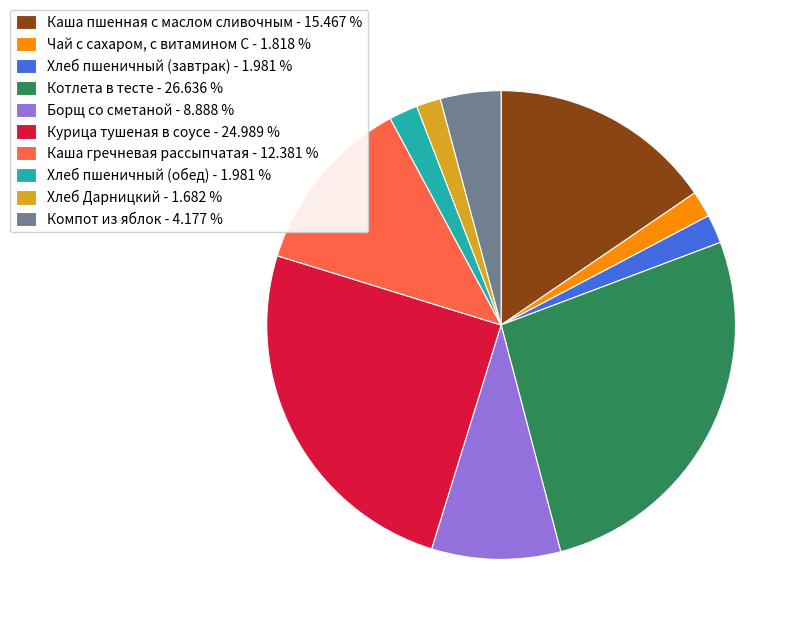

Which has a higher value, Хлеб пшеничный (обед) - 1.981 % or Борщ со сметаной - 8.888 %?

Борщ со сметаной - 8.888 %